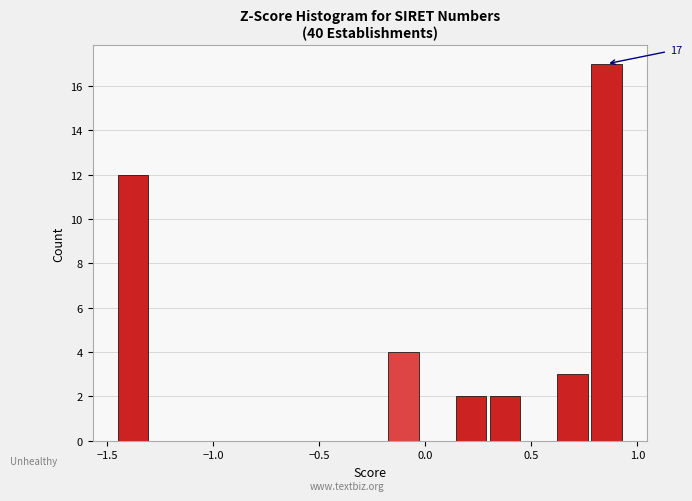

Around what value on the x-axis is the tallest bar? Give the approximate position of its centre, as read against the axis.

0.85